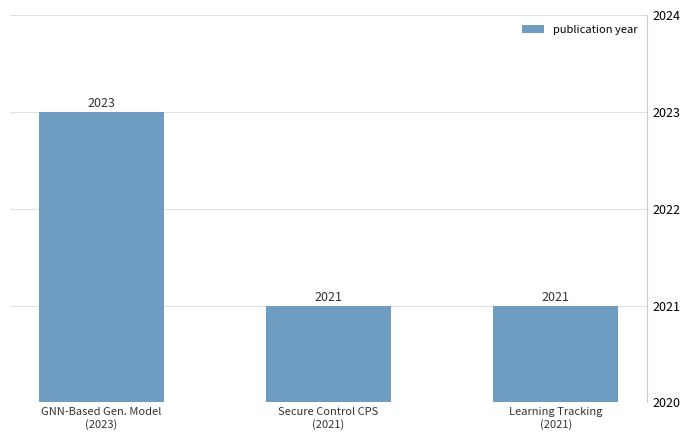

What is the maximum value shown in the chart?

2023